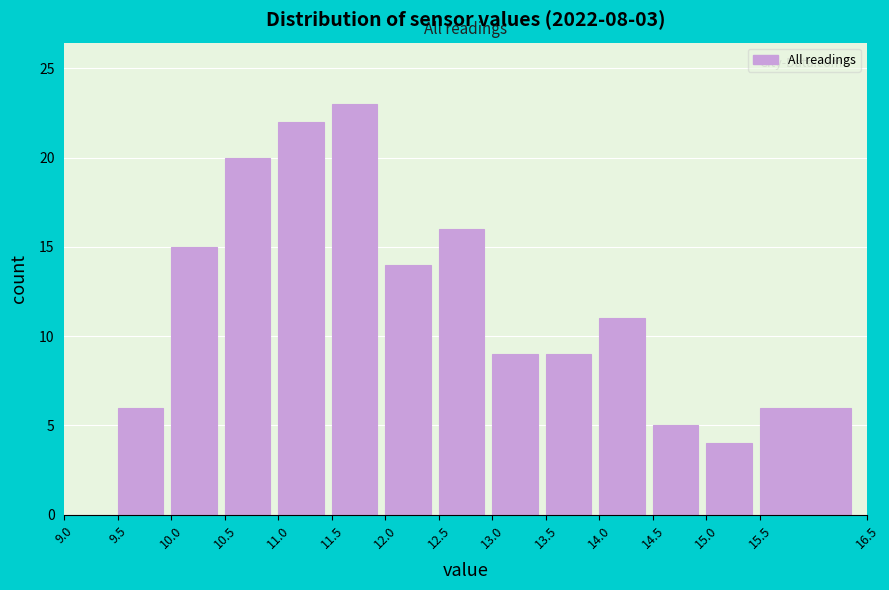

Reading left to right, transcribe this chart: for each bar, give the range it covers on the x-axis and its height. The values are not printed on the chart, so give them approximately, as read against the axis.

9.0 to 9.5: 0
9.5 to 10.0: 6
10.0 to 10.5: 15
10.5 to 11.0: 20
11.0 to 11.5: 22
11.5 to 12.0: 23
12.0 to 12.5: 14
12.5 to 13.0: 16
13.0 to 13.5: 9
13.5 to 14.0: 9
14.0 to 14.5: 11
14.5 to 15.0: 5
15.0 to 15.5: 4
15.5 to 16.5: 6